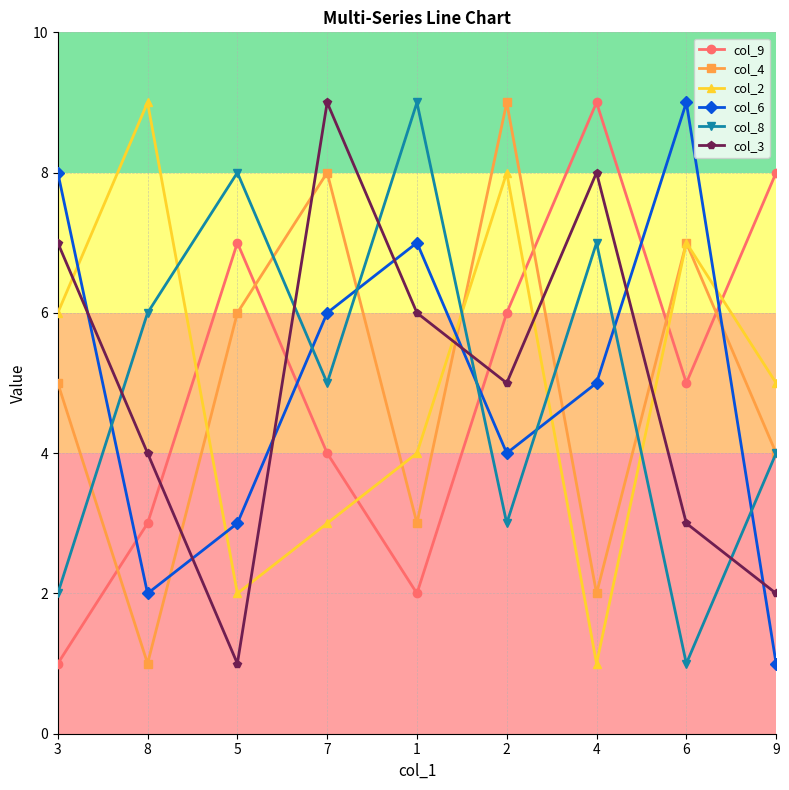

Is the value of col_9 at 9 greater than the value of col_8 at 1?

No